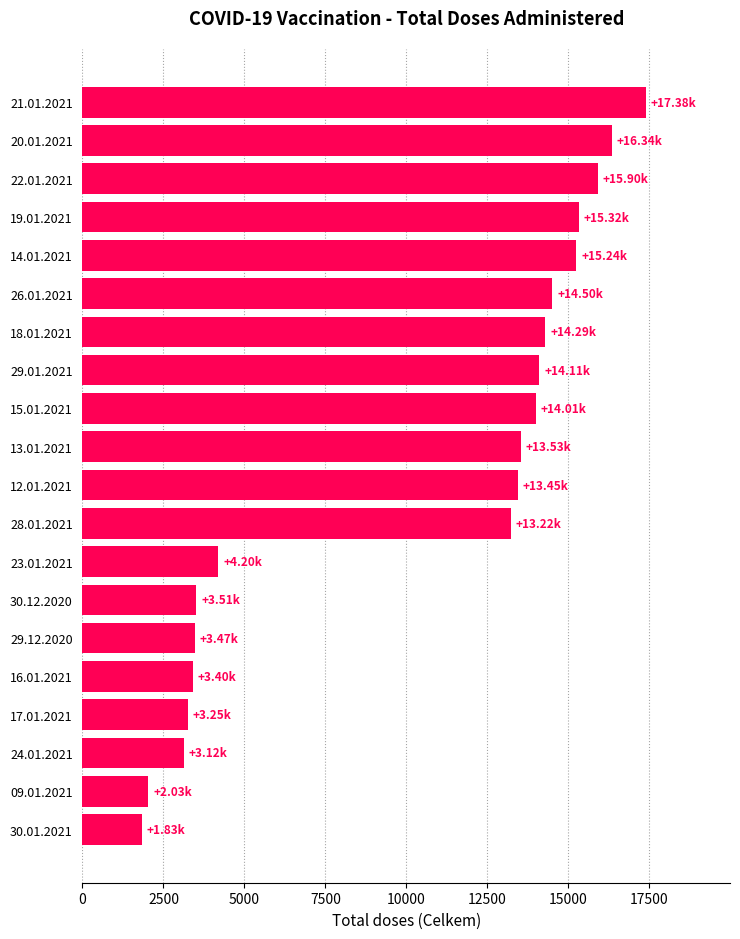

What is the change in value from 29.12.2020 to 29.01.2021?

+10638